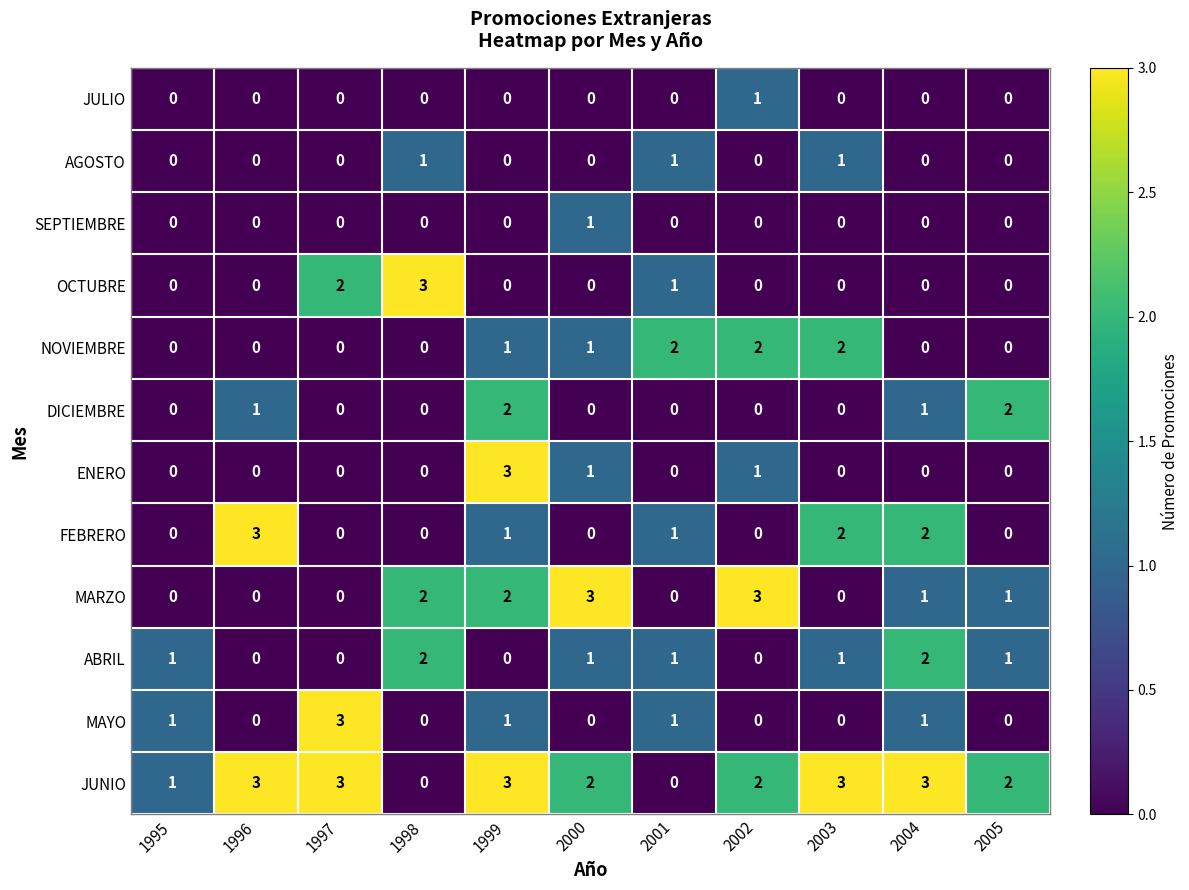

What is the total value across all series at 2004?

10